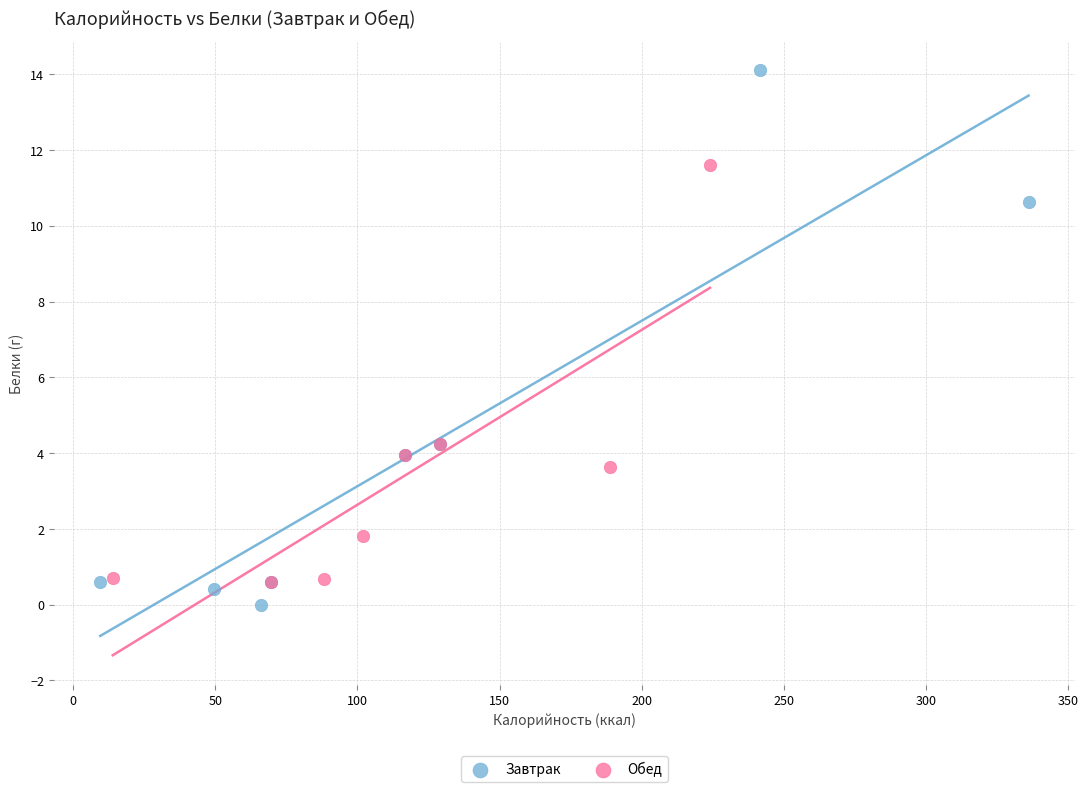

Which series contains the highest Y value?

Завтрак